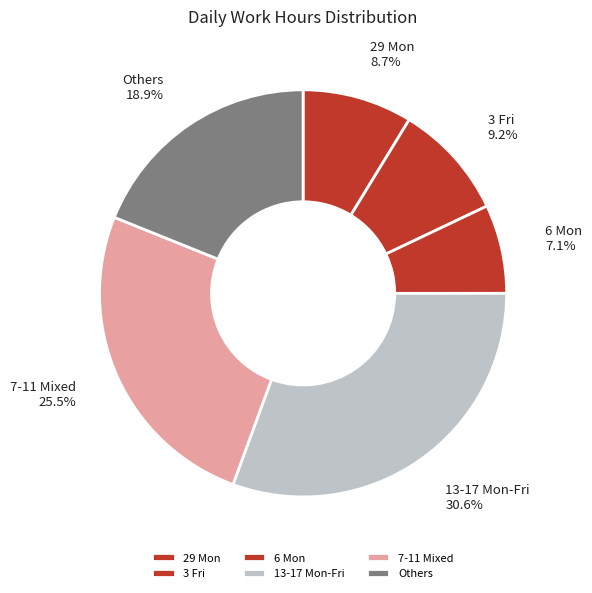

Does 13-17 Mon-Fri account for over 50% of the chart?

No